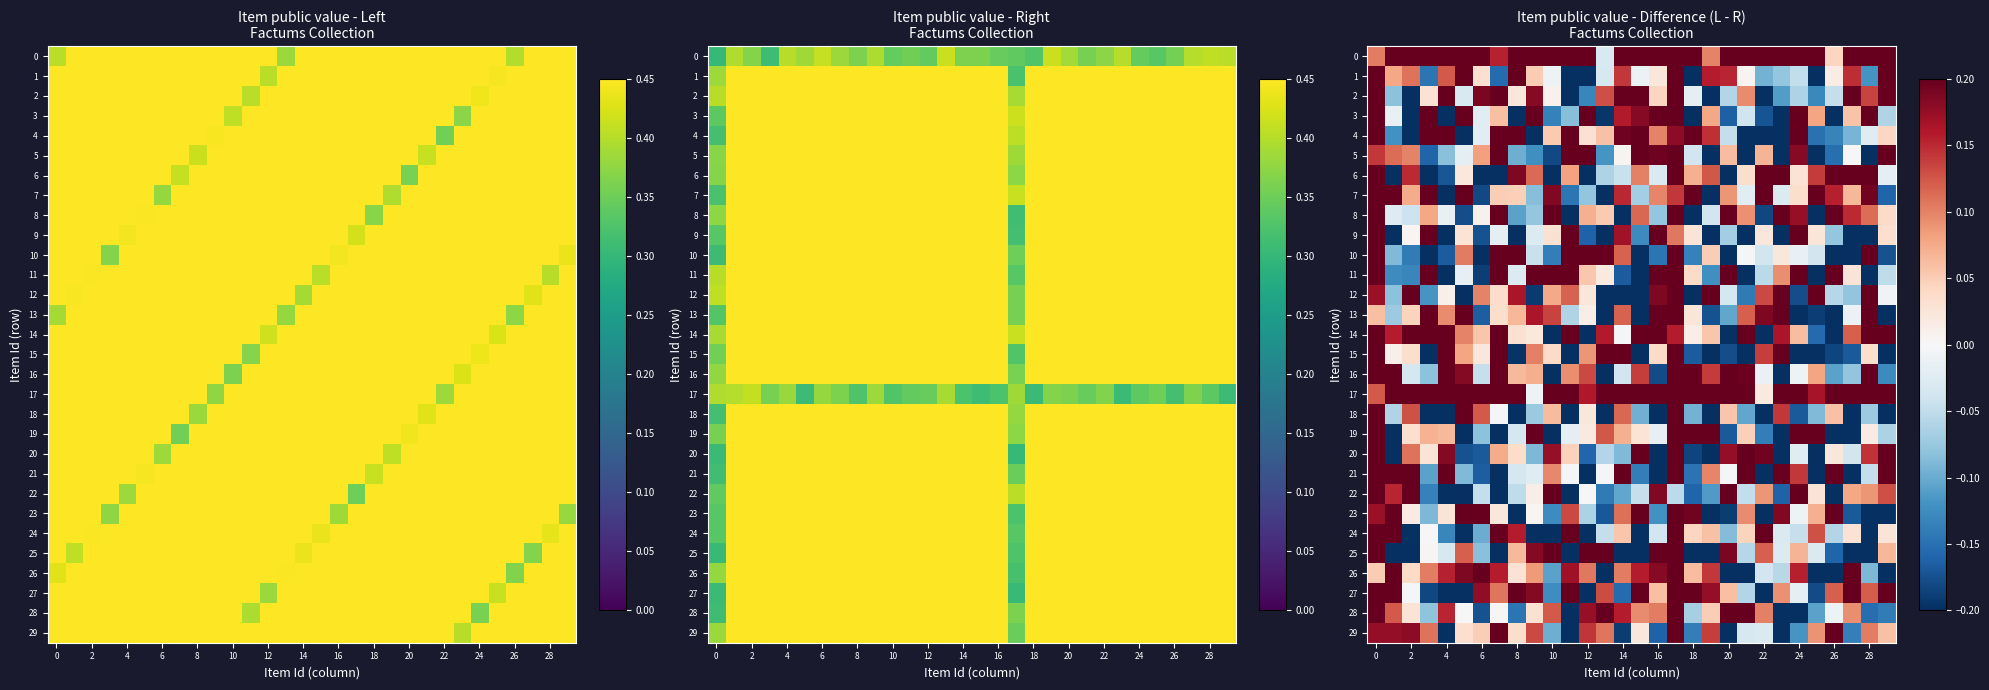

How many values in the 16 series are below 0?

13